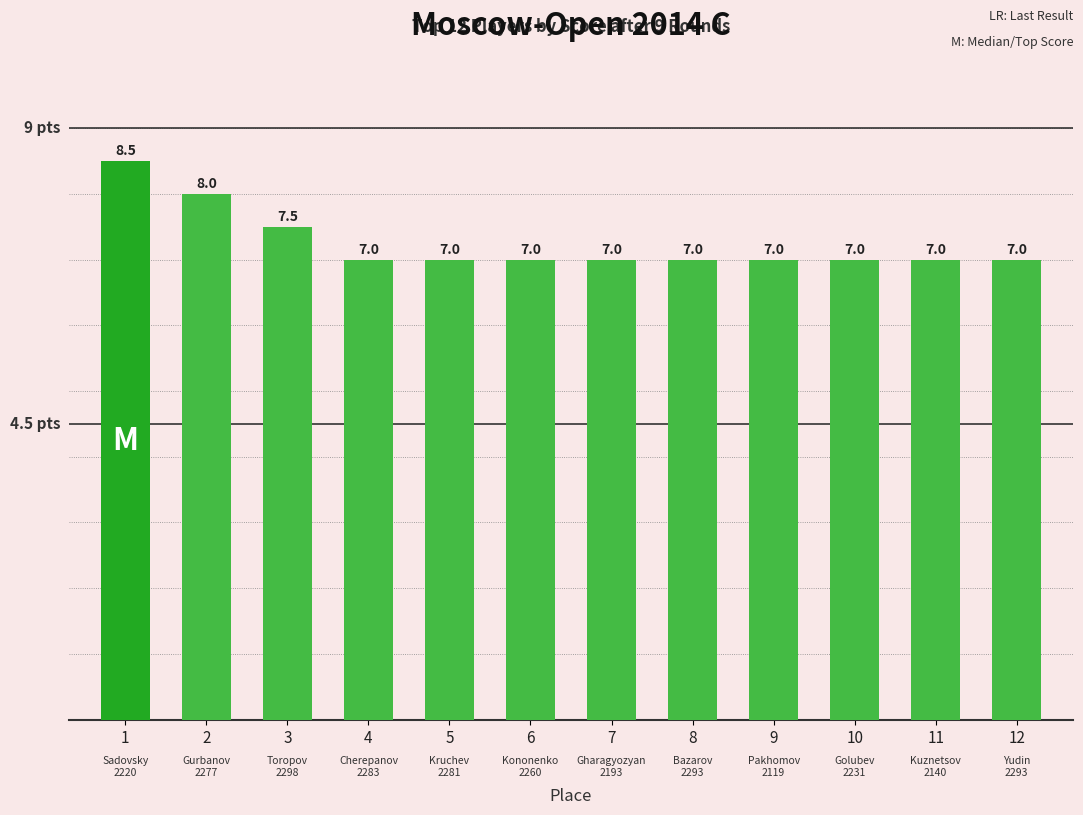

What is the sum of all values?

87.0